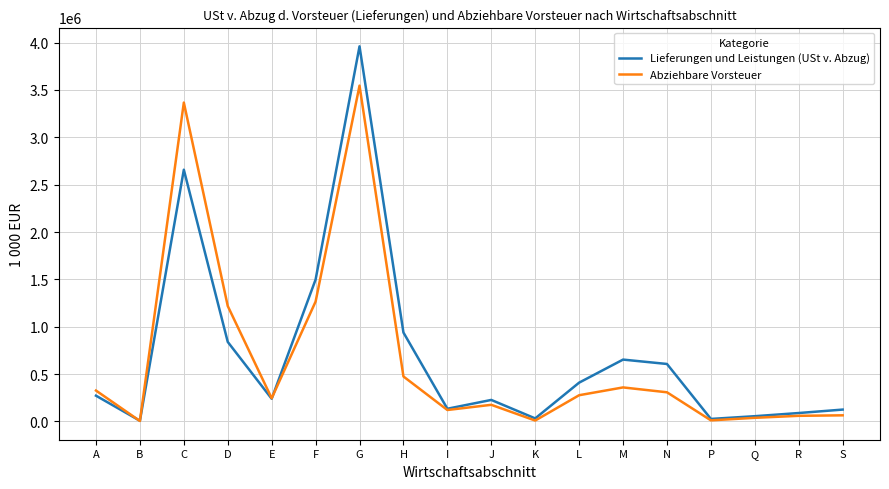

At F, list the series in order from smallest to largest.

Abziehbare Vorsteuer, Lieferungen und Leistungen (USt v. Abzug)